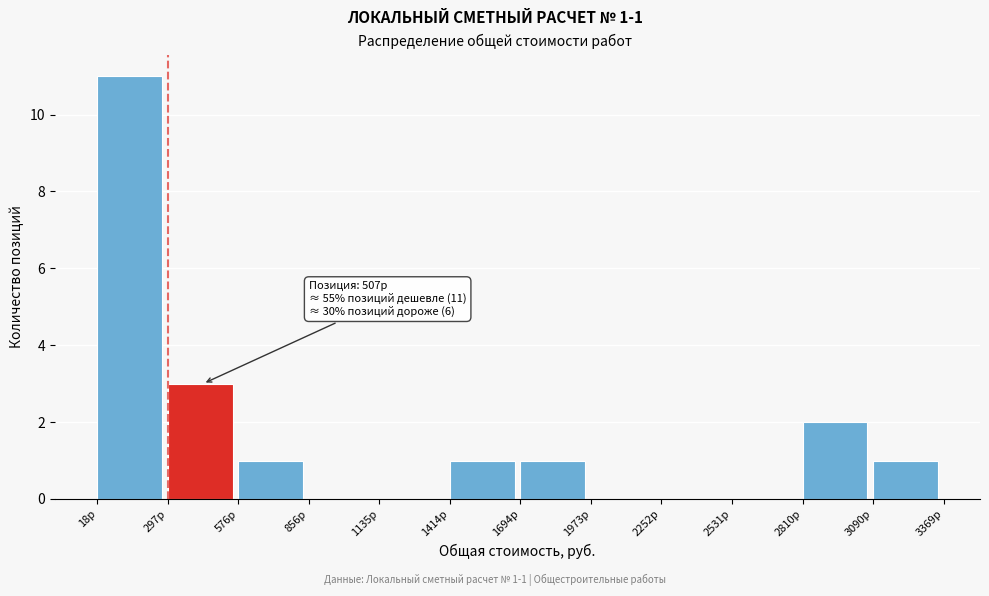

Which range on the x-axis has the tallest bar?

0 to 300